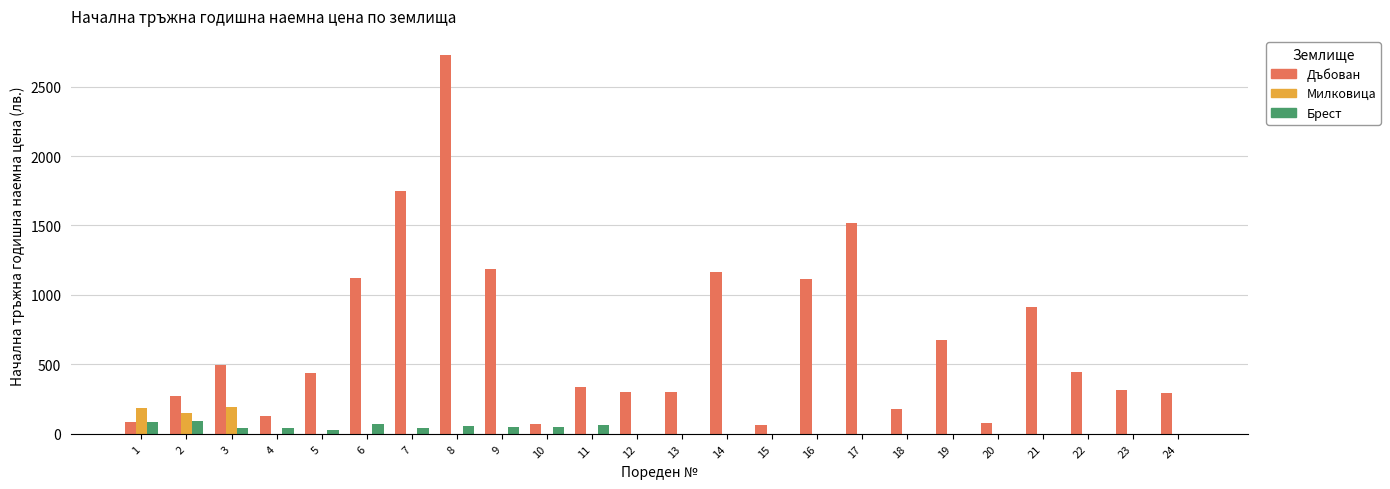

What is the sum of all Милковица values?

520.9